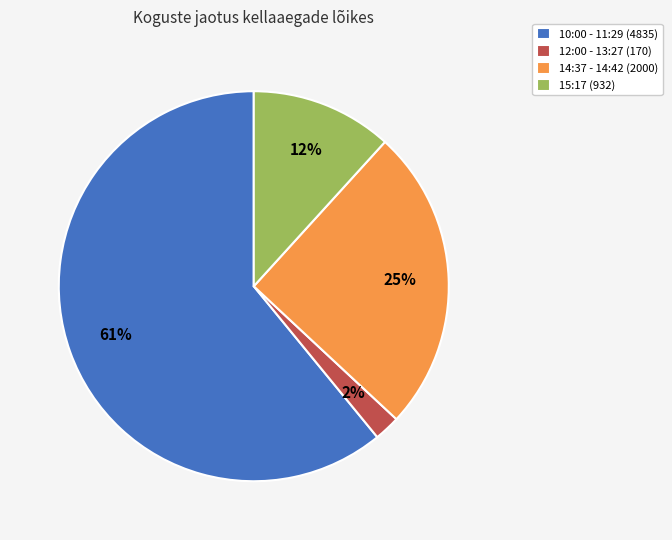

Which category has the smallest portion of the pie?

12:00 - 13:27 (170)